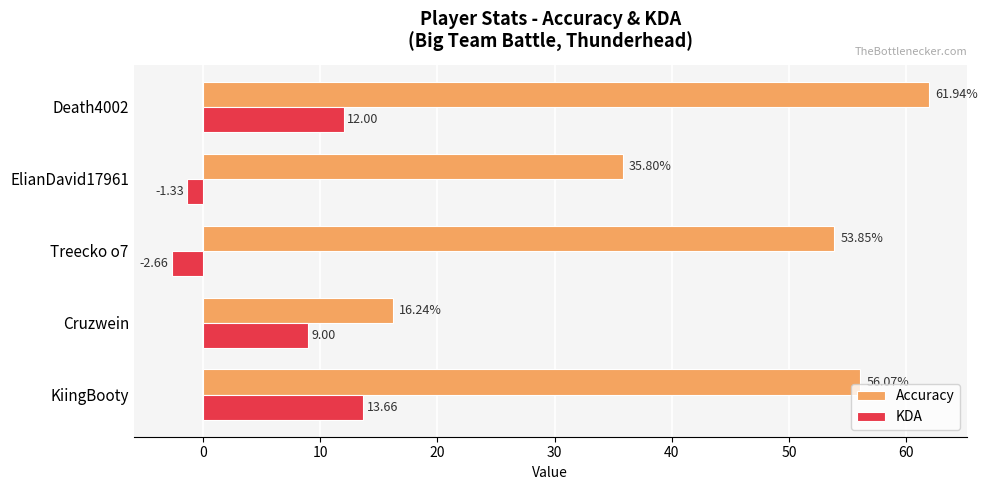

Which label corresponds to the largest value in the chart?

Death4002